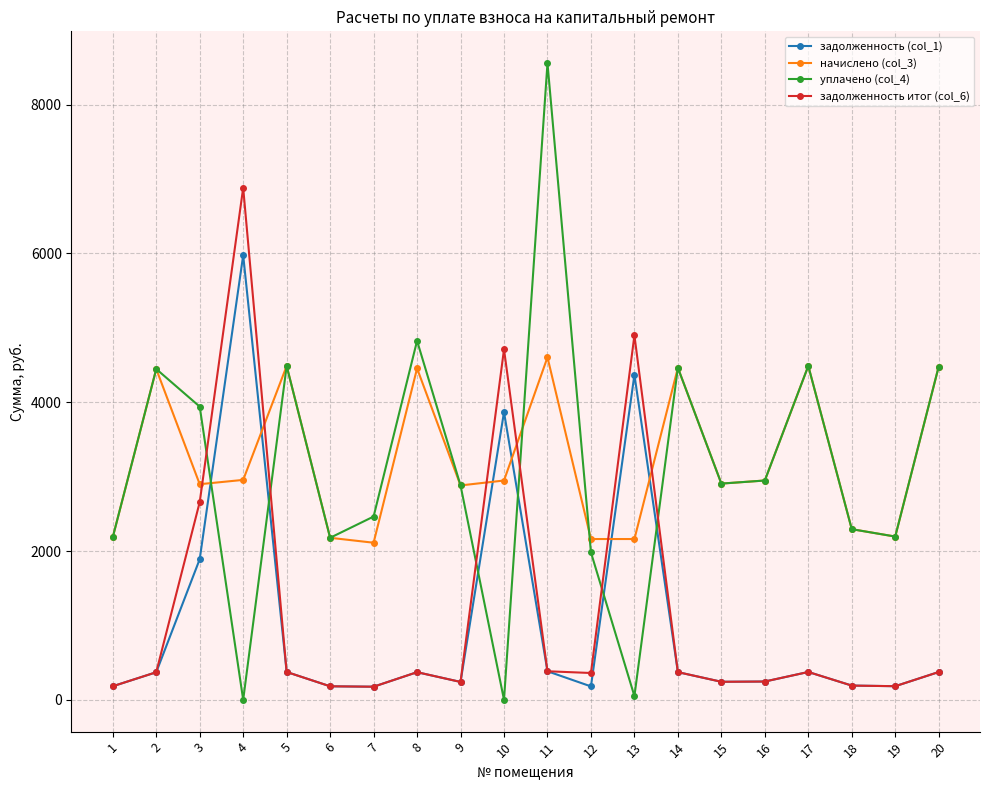

Which series has the widest spread of values?

уплачено (col_4)